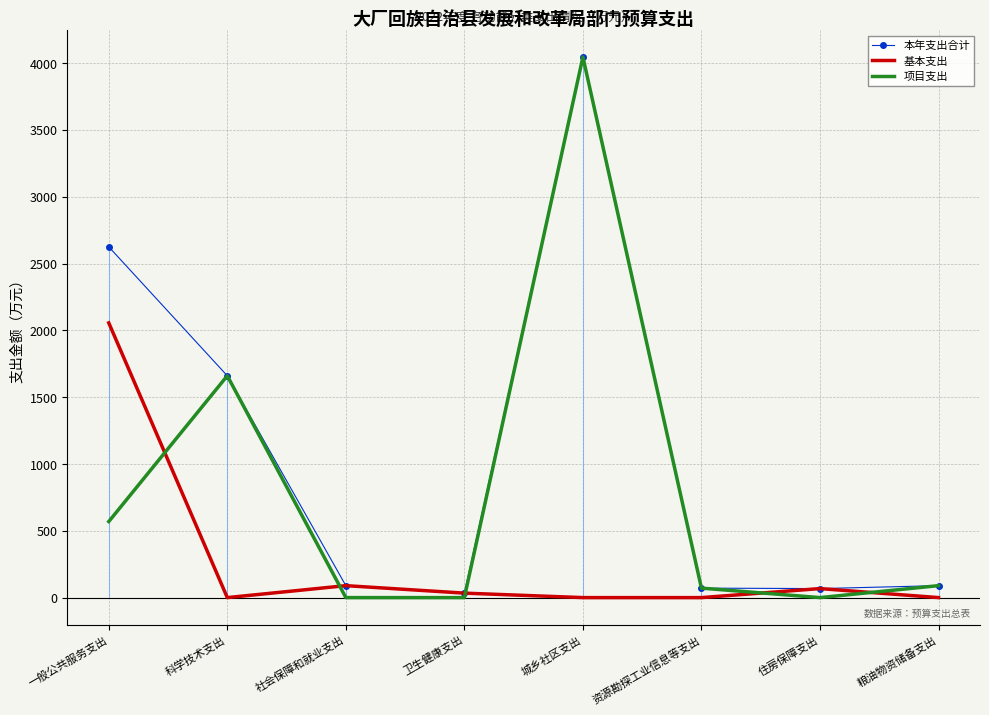

At which label is 基本支出 closest to 1028?

社会保障和就业支出